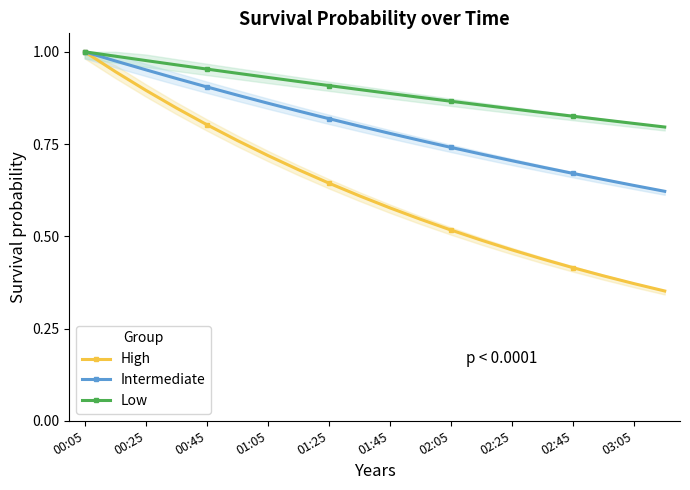

Which category has the lowest value across all series?

19